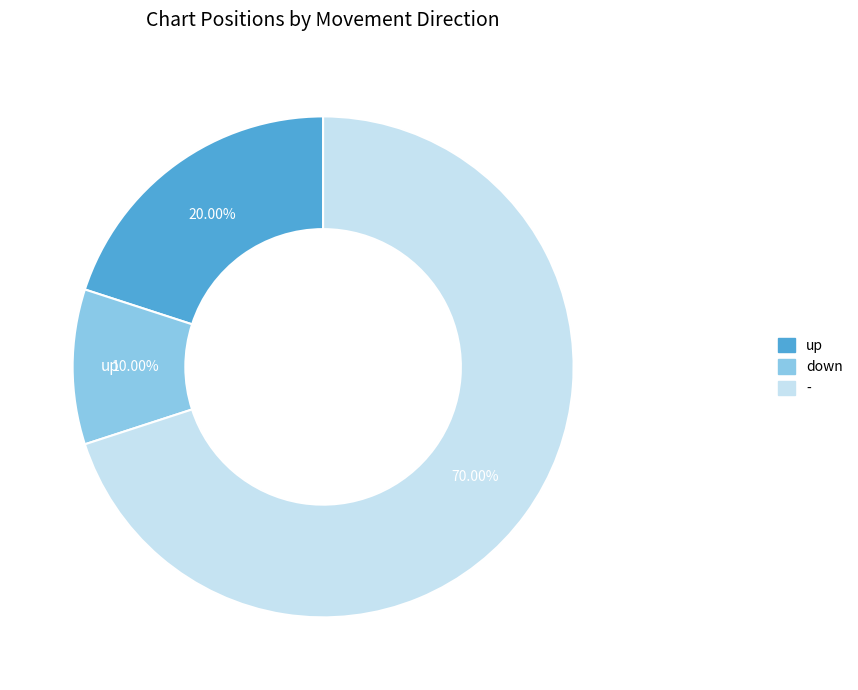

To the nearest percent, what is the combined percentage of down and -?

80%